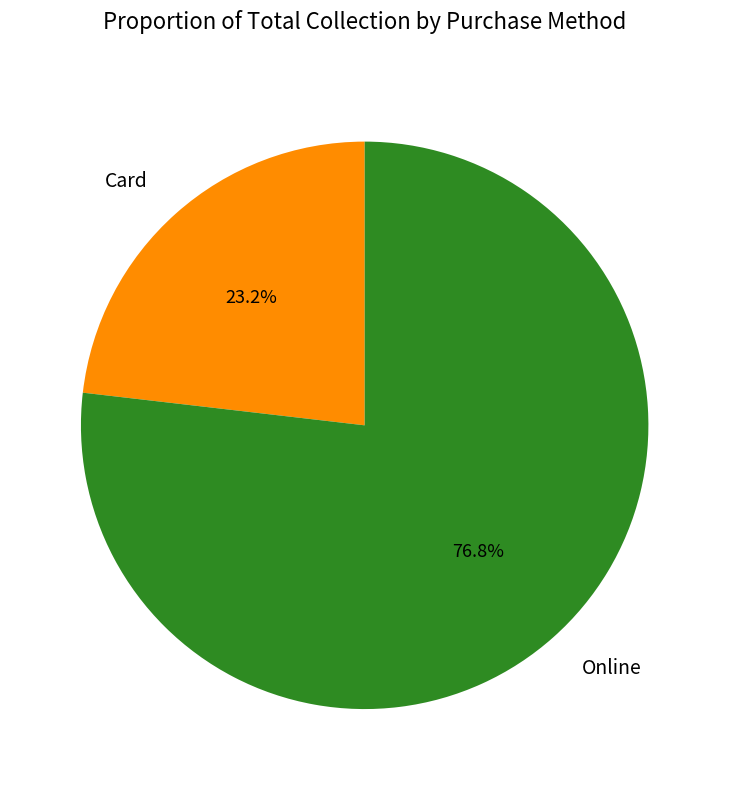

Which has a higher value, Card or Online?

Online